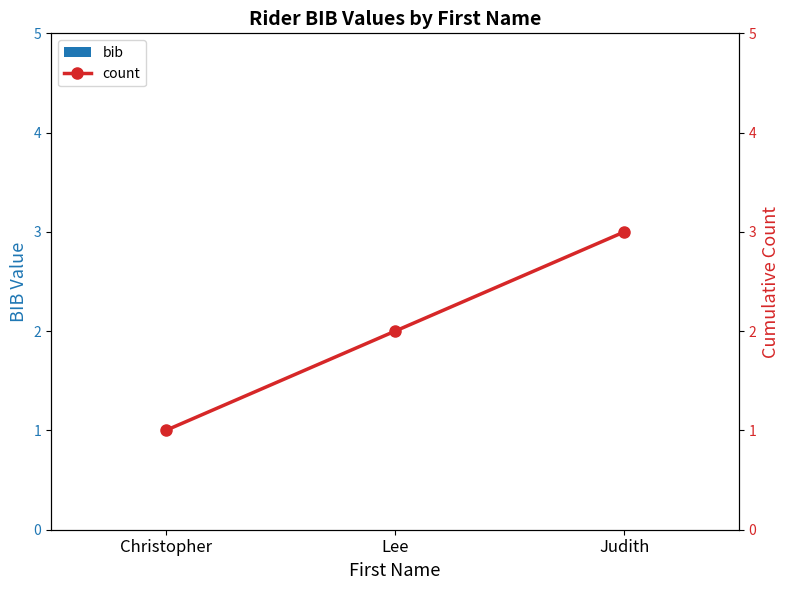

Reading right to left, extract all data points from this chart.

bib: Judith=0	Lee=0	Christopher=0
count: Judith=3	Lee=2	Christopher=1